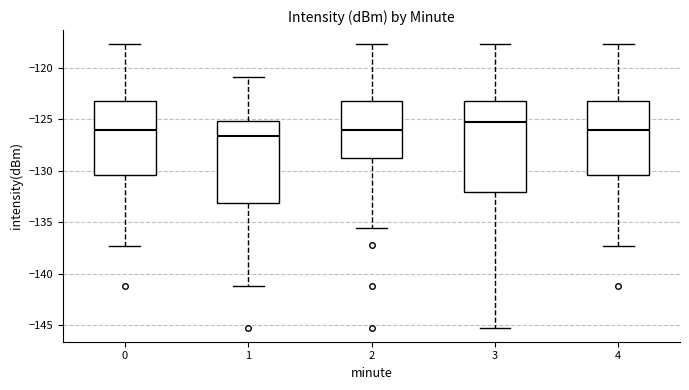

Comparing the boxes themselves (not the whiskers), which one is the tallest?

3